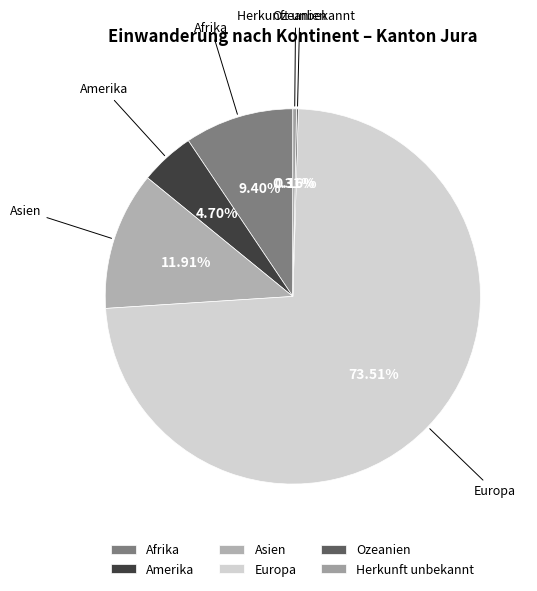

Is it true that Asien is 12% of the pie?

True